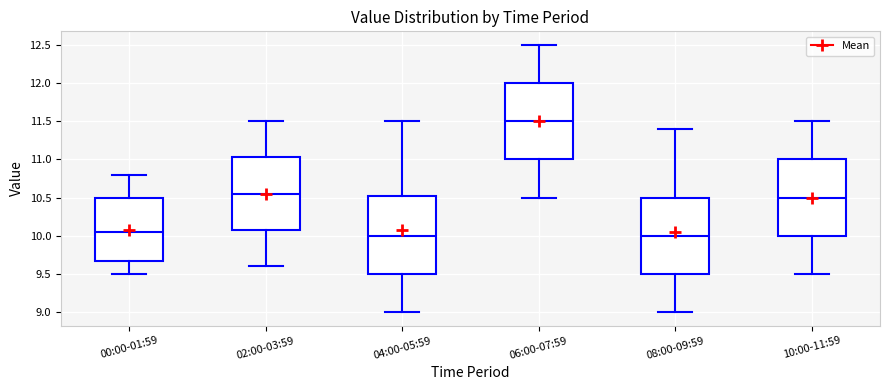

Reading left to right, transcribe this box plot: for each box, give where its median line is, the range the box spans, and where its two whiskers end, as read against the y-axis. The values are not printed on the chart, so give them approximately, as read against the axis.

00:00-01:59: median 10.05, box 9.70 to 10.50, whiskers 9.50 to 10.80
02:00-03:59: median 10.55, box 10.10 to 11.05, whiskers 9.60 to 11.50
04:00-05:59: median 10.00, box 9.50 to 10.55, whiskers 9.00 to 11.50
06:00-07:59: median 11.50, box 11.00 to 12.00, whiskers 10.50 to 12.50
08:00-09:59: median 10.00, box 9.50 to 10.50, whiskers 9.00 to 11.40
10:00-11:59: median 10.50, box 10.00 to 11.00, whiskers 9.50 to 11.50